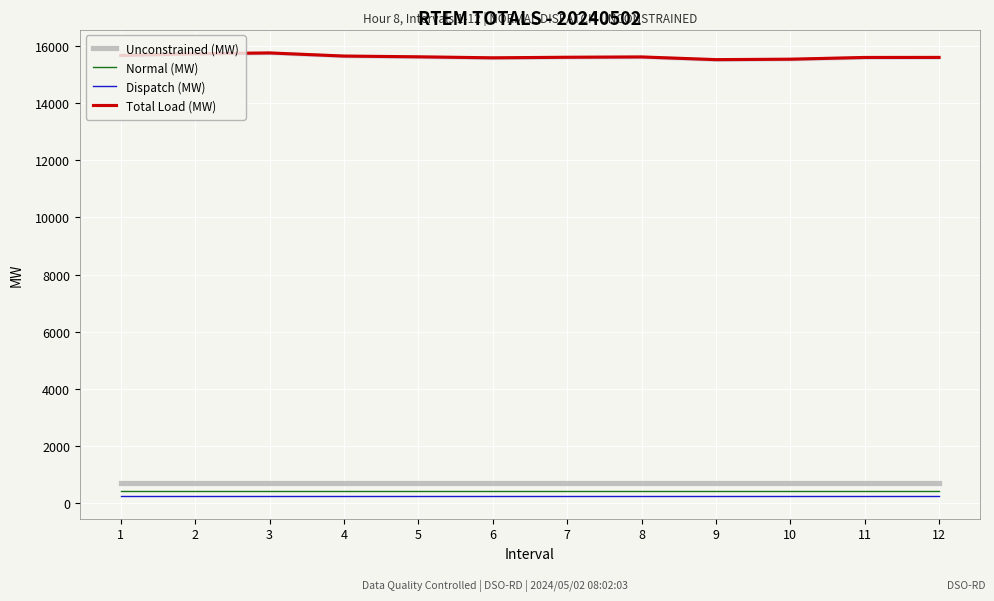

True or false: Total Load (MW) and Normal (MW) cross at least once.

False